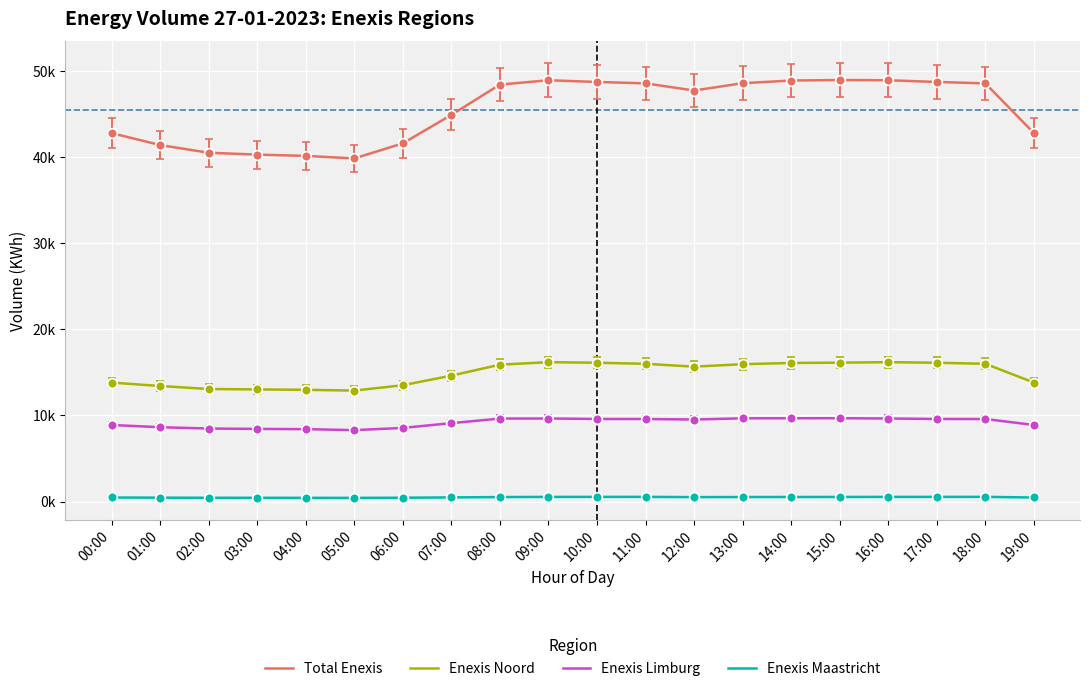

Is this an area chart (filled region under the line)?

No